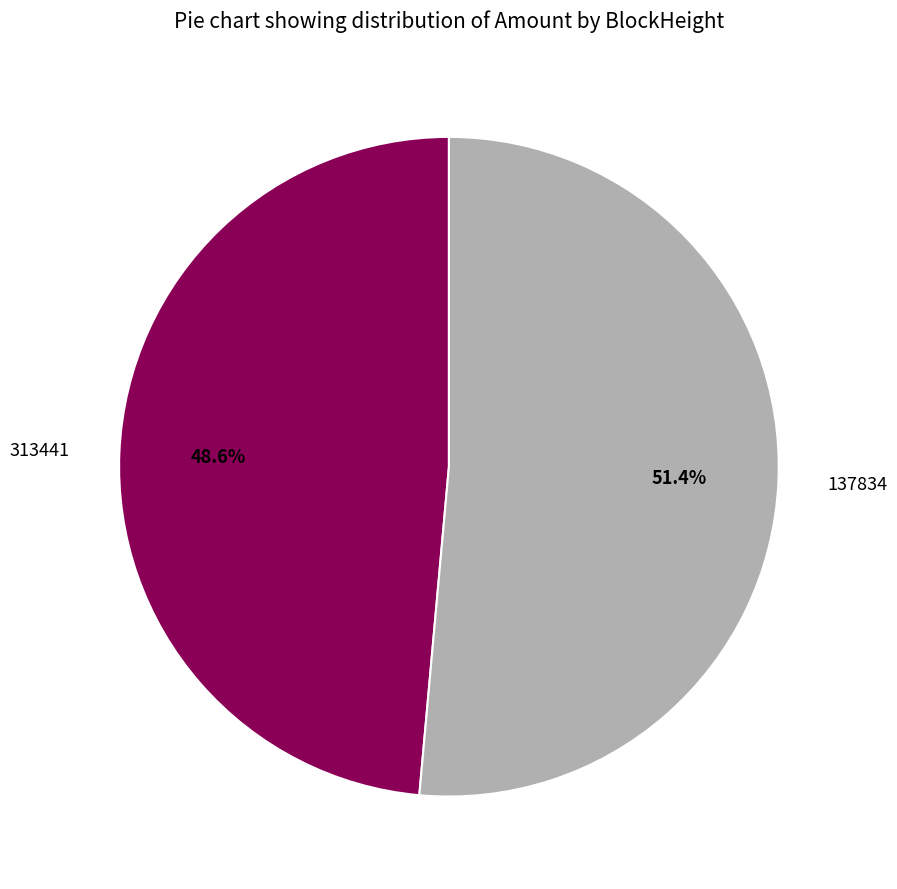

To the nearest percent, what is the average slice percentage?

50%